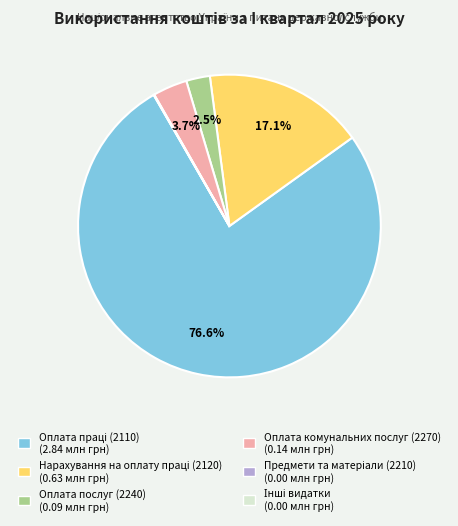

Does Оплата комунальних послуг (2270) represent more than half of the total?

No